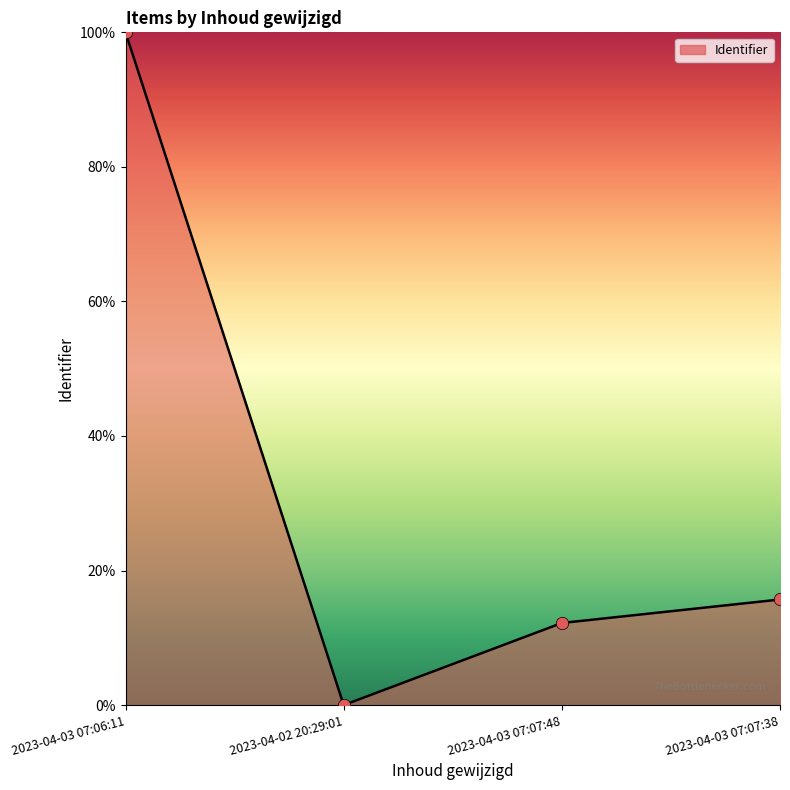

What is the change in value from 2023-04-03 07:07:48 to 2023-04-03 07:07:38?

+3.5